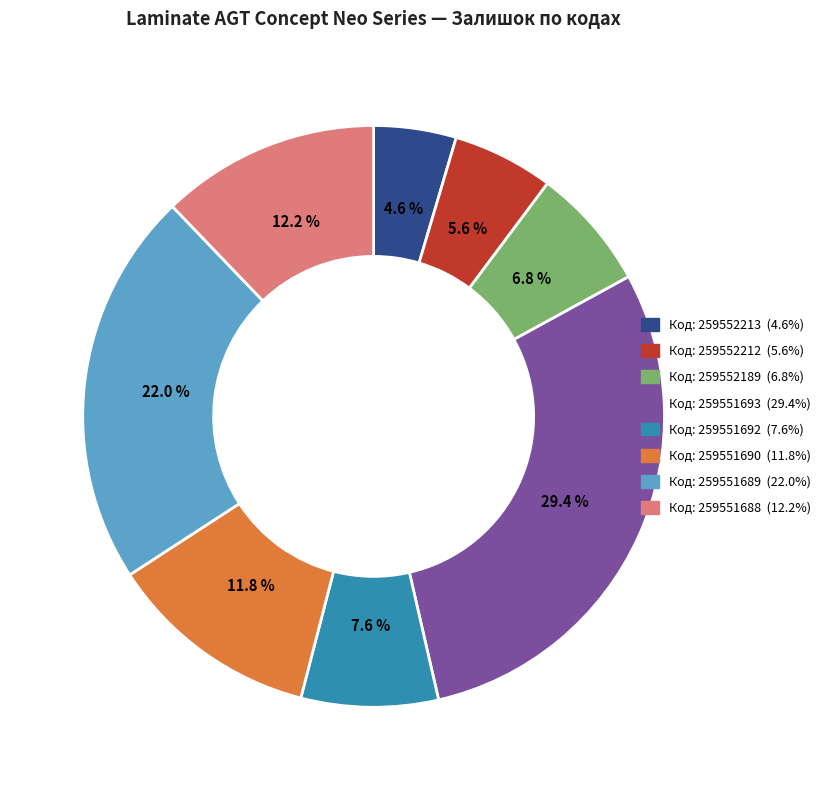

Is there a majority slice in this chart?

No